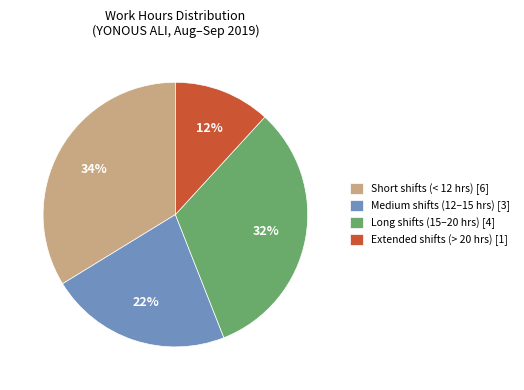

True or false: Extended shifts (> 20 hrs) [1] accounts for 1% of the total.

False